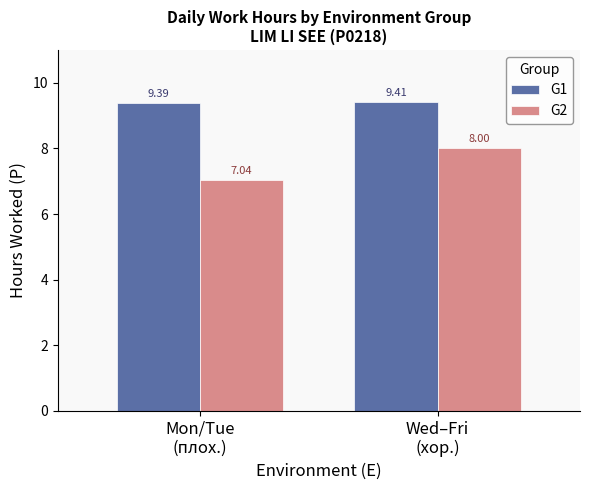

How many G1 values are between 9 and 10?

2